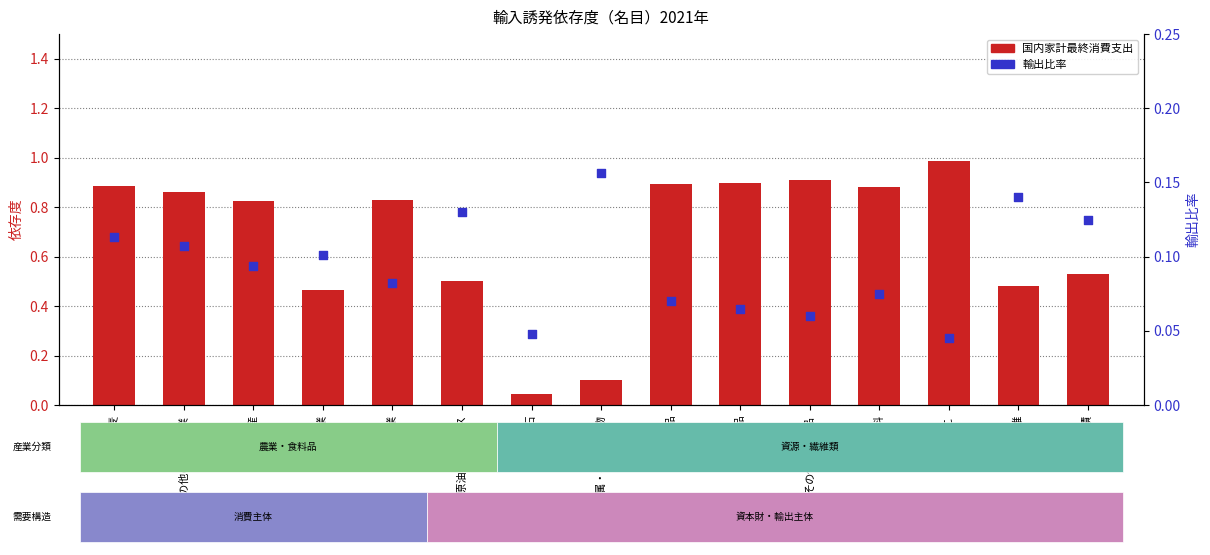

Which series reaches the maximum Y coordinate?

国内家計最終消費支出